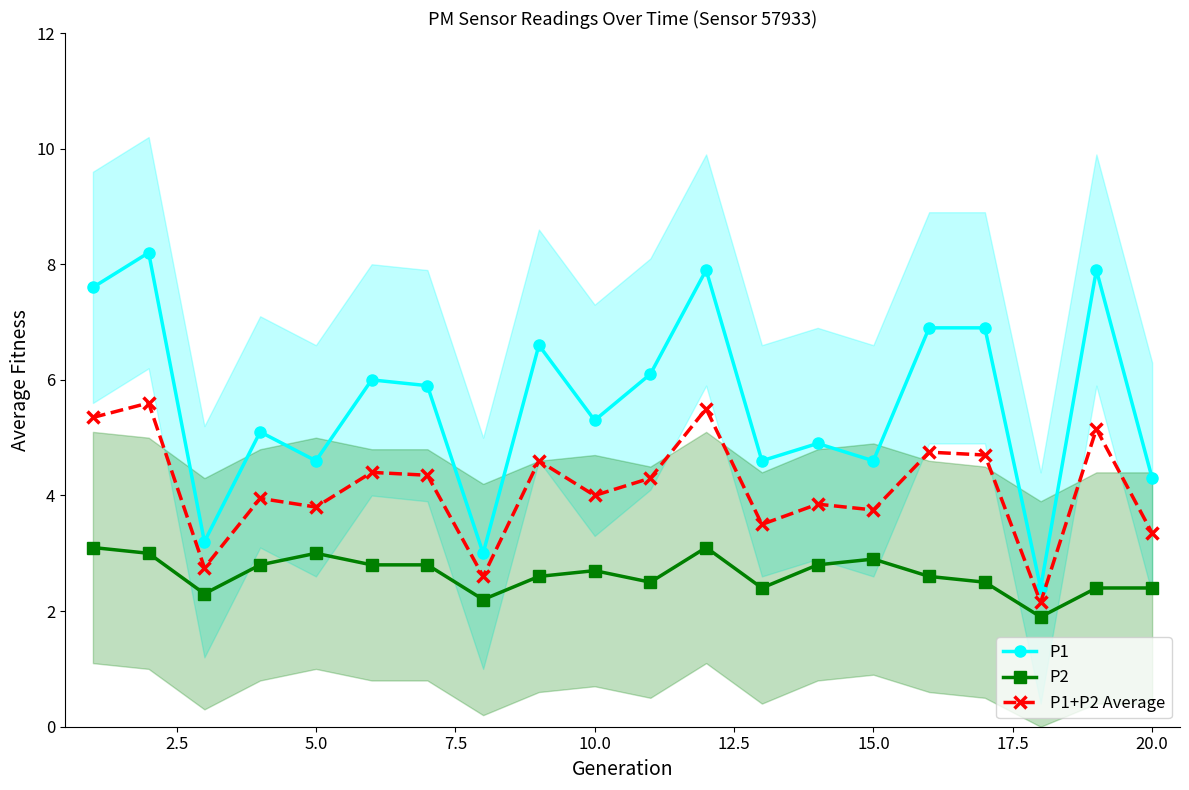

How many interior local peaks does the P2 series have?

4